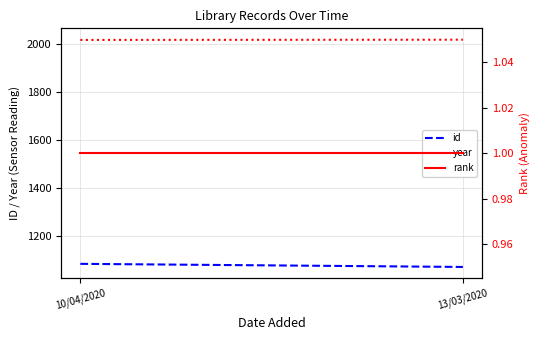

Reading left to right, transcribe all the data shown in this chart.

id: 10/04/2020=1082	13/03/2020=1069
year: 10/04/2020=2018	13/03/2020=2019
rank: 10/04/2020=1	13/03/2020=1